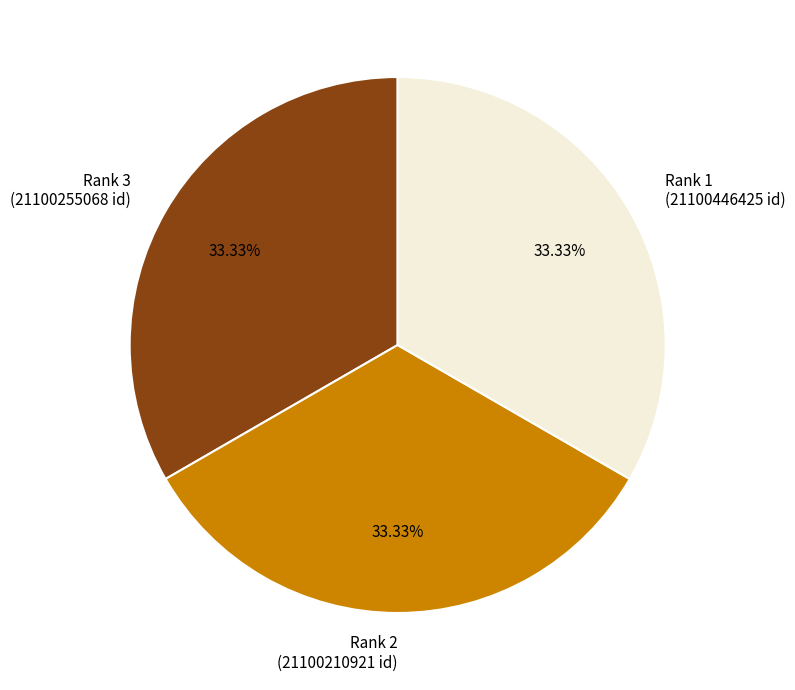

Does Rank 1 (21100446425 id) represent more than half of the total?

No